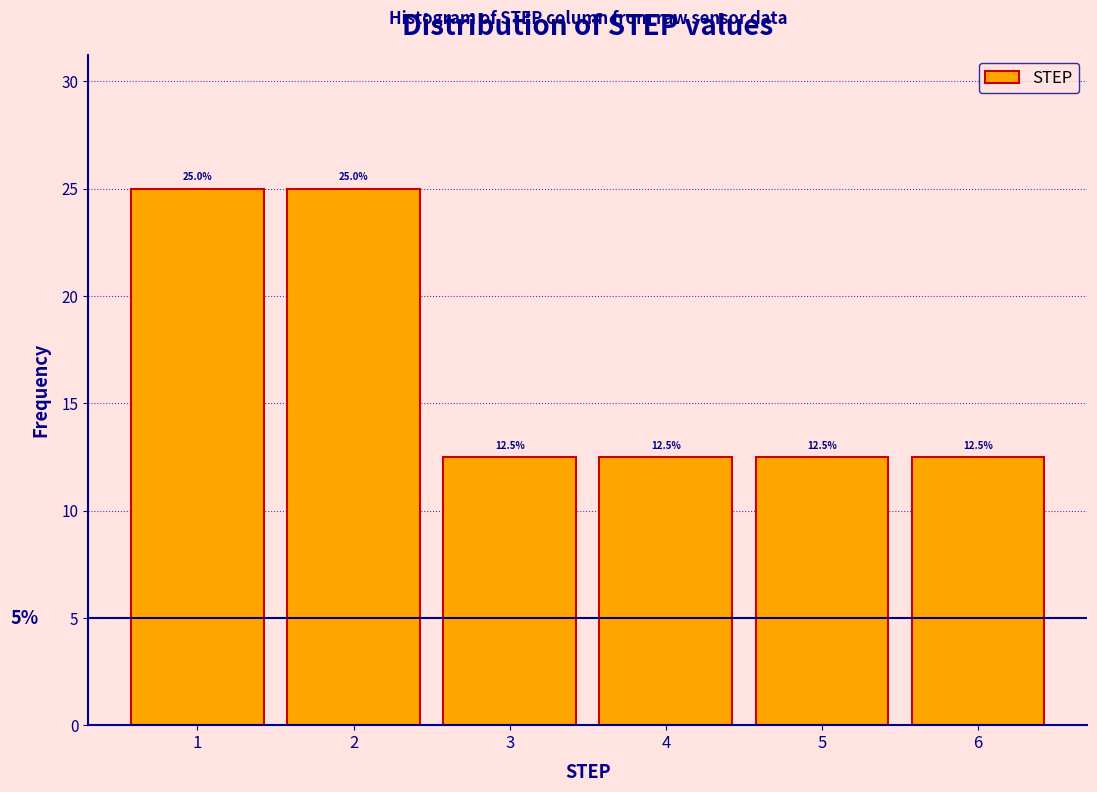

What is the height of the bar covering 5.5 to 6.5 on the x-axis?

12.5